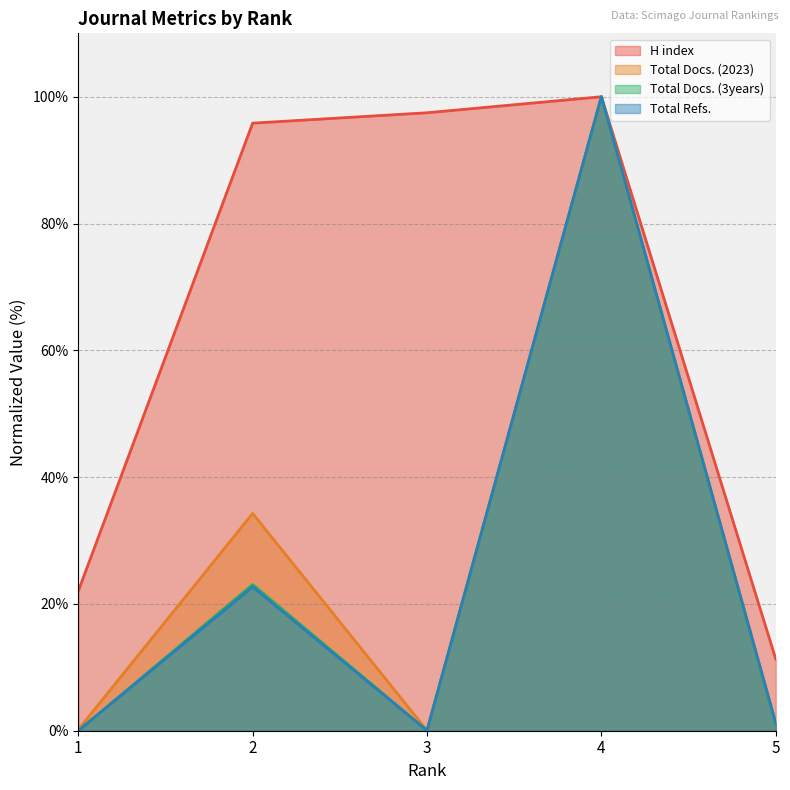

What is the average value of the H index series?

65.3